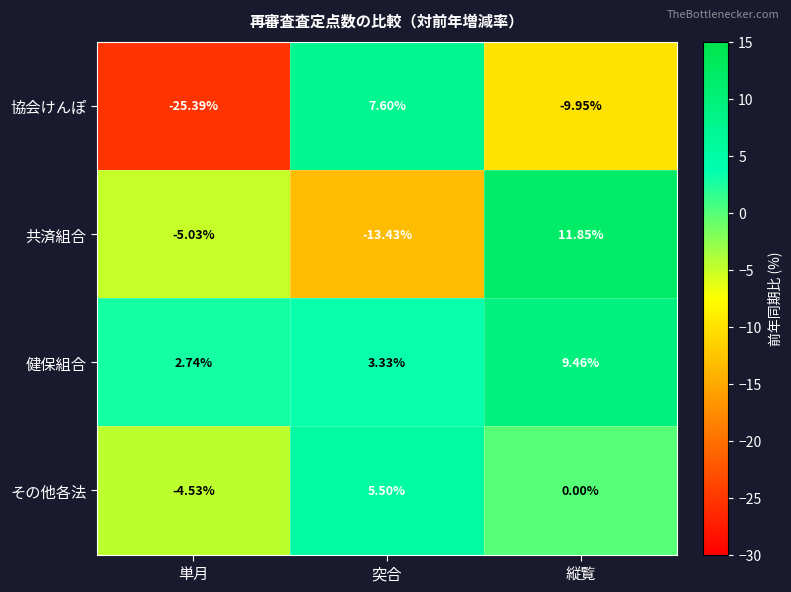

Which series has the largest total across all categories?

健保組合